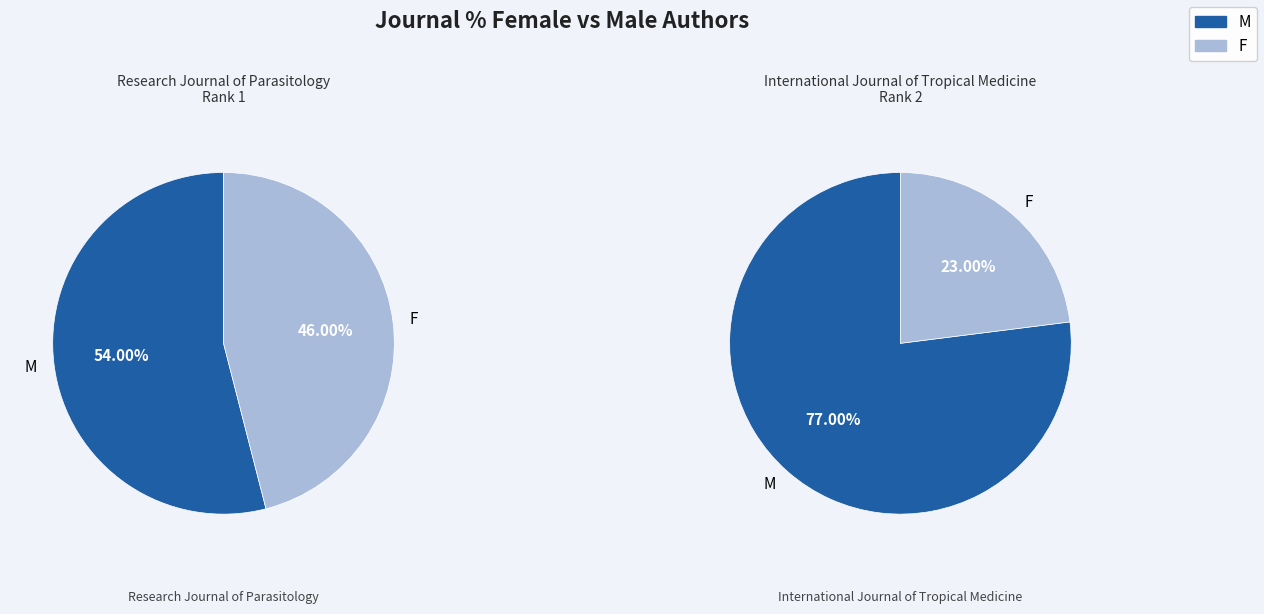

Which slice is the largest?

International Journal of Tropical Medicine